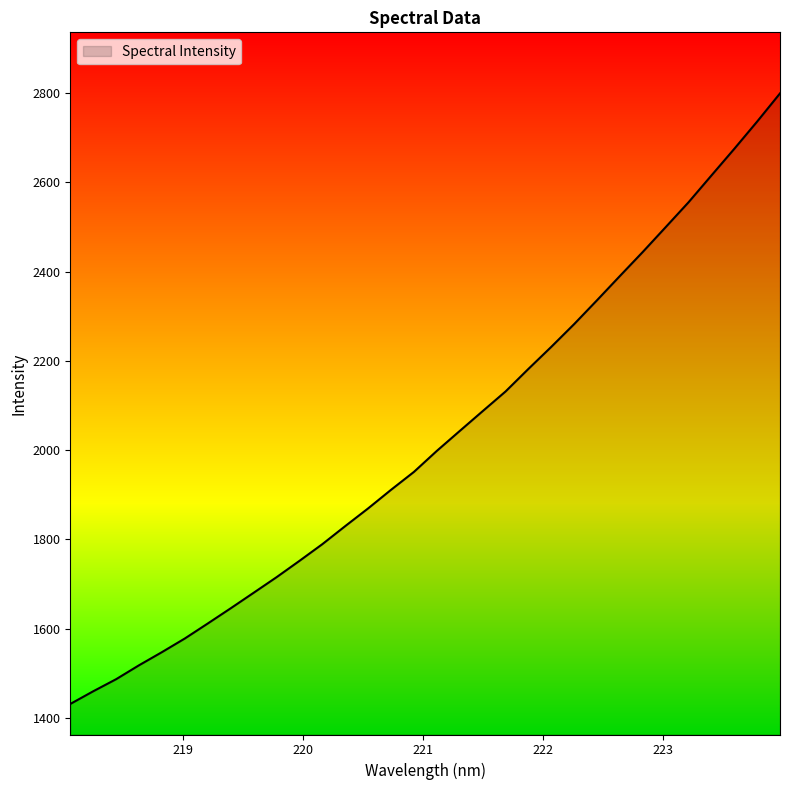

What is the maximum value shown in the chart?

2799.7